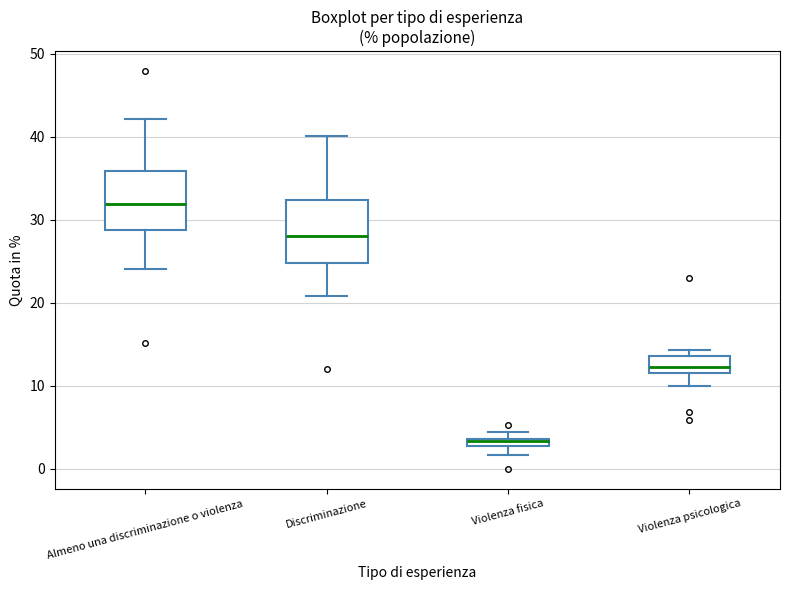

Where is the lower edge of the box for Violenza fisica on the y-axis? The values are not printed on the chart, so give them approximately, as read against the axis.

3